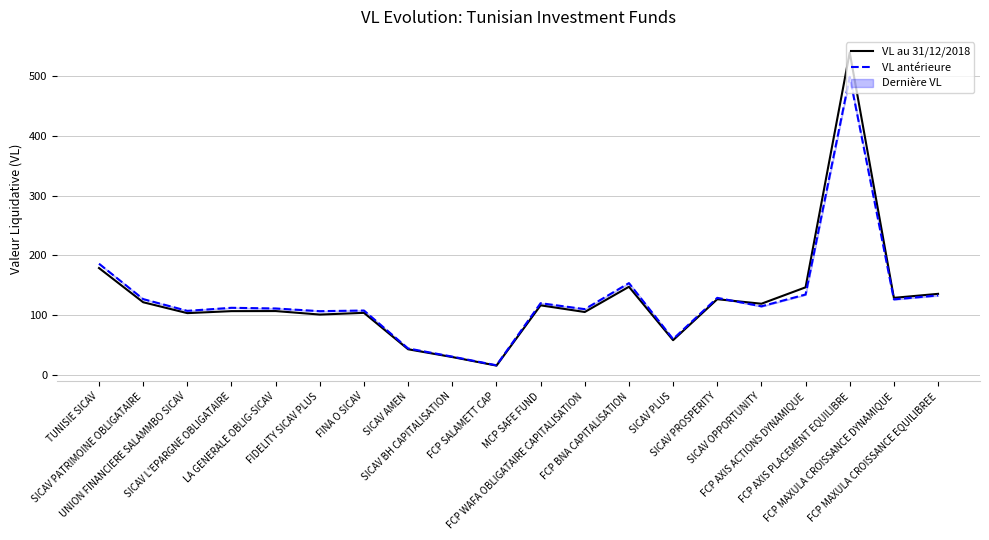

What is the label of the 3rd point from the left?

UNION FINANCIERE SALAMMBO SICAV